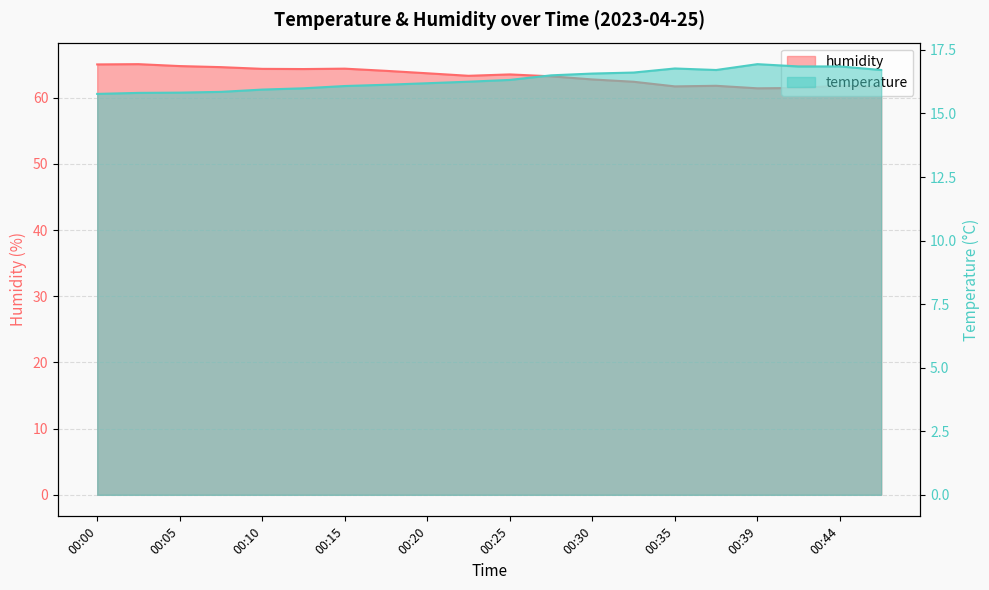

The humidity series shows 28.1 at 00:22. True or false?

False